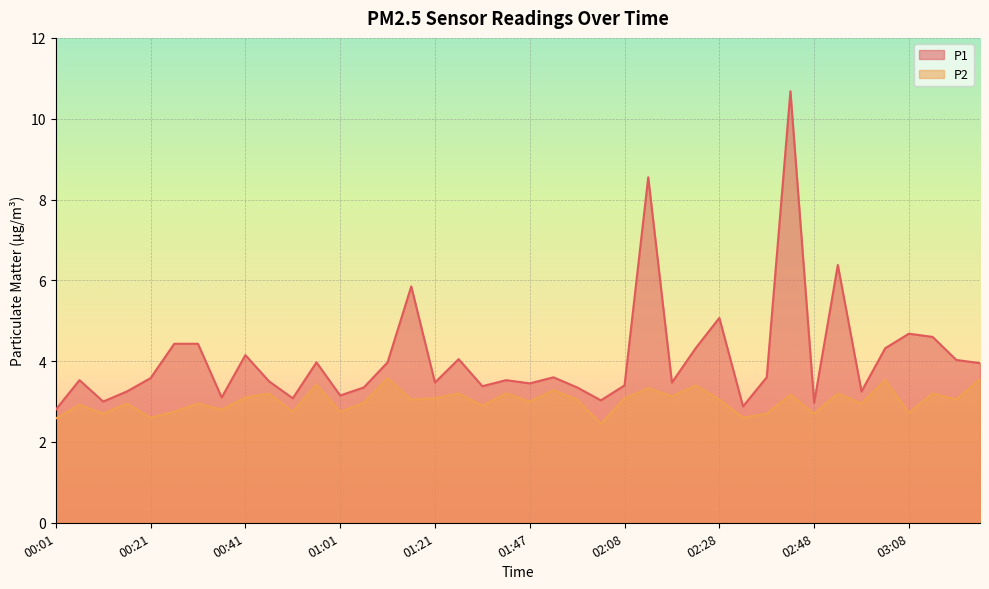

Reading left to right, transcribe all the data shown in this chart.

P1: 2.8	3.5	3.0	3.2	3.6	4.4	4.4	3.1	4.2	3.5	3.1	4.0	3.1	3.4	4.0	5.8	3.5	4.0	3.4	3.5	3.5	3.6	3.4	3.0	3.4	8.6	3.5	4.3	5.1	2.9	3.6	10.7	3.0	6.4	3.2	4.3	4.7	4.6	4.0	4.0
P2: 2.6	2.9	2.7	3.0	2.6	2.8	3.0	2.8	3.1	3.2	2.8	3.4	2.8	3.0	3.6	3.0	3.1	3.2	2.9	3.2	3.0	3.3	3.0	2.5	3.1	3.3	3.1	3.4	3.0	2.6	2.7	3.2	2.7	3.2	3.0	3.5	2.7	3.2	3.0	3.5